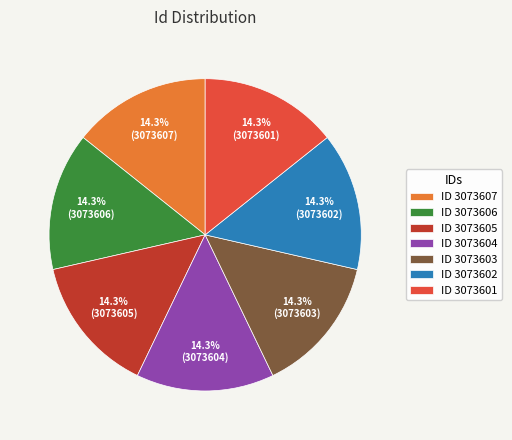

What is the total percentage of ID 3073601 and ID 3073607?

28.6%